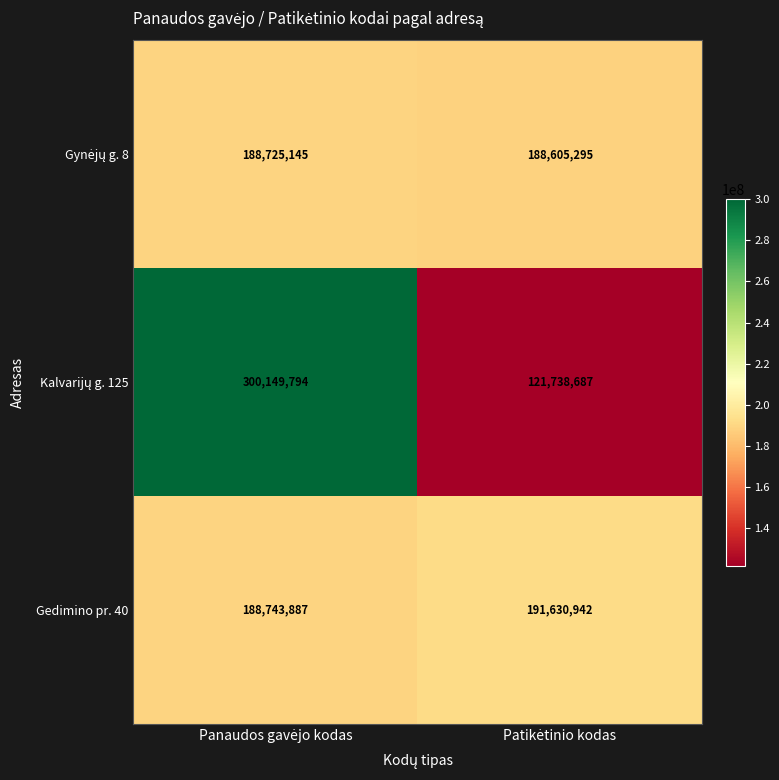

What is the sum of all Gedimino pr. 40 values?

380374829